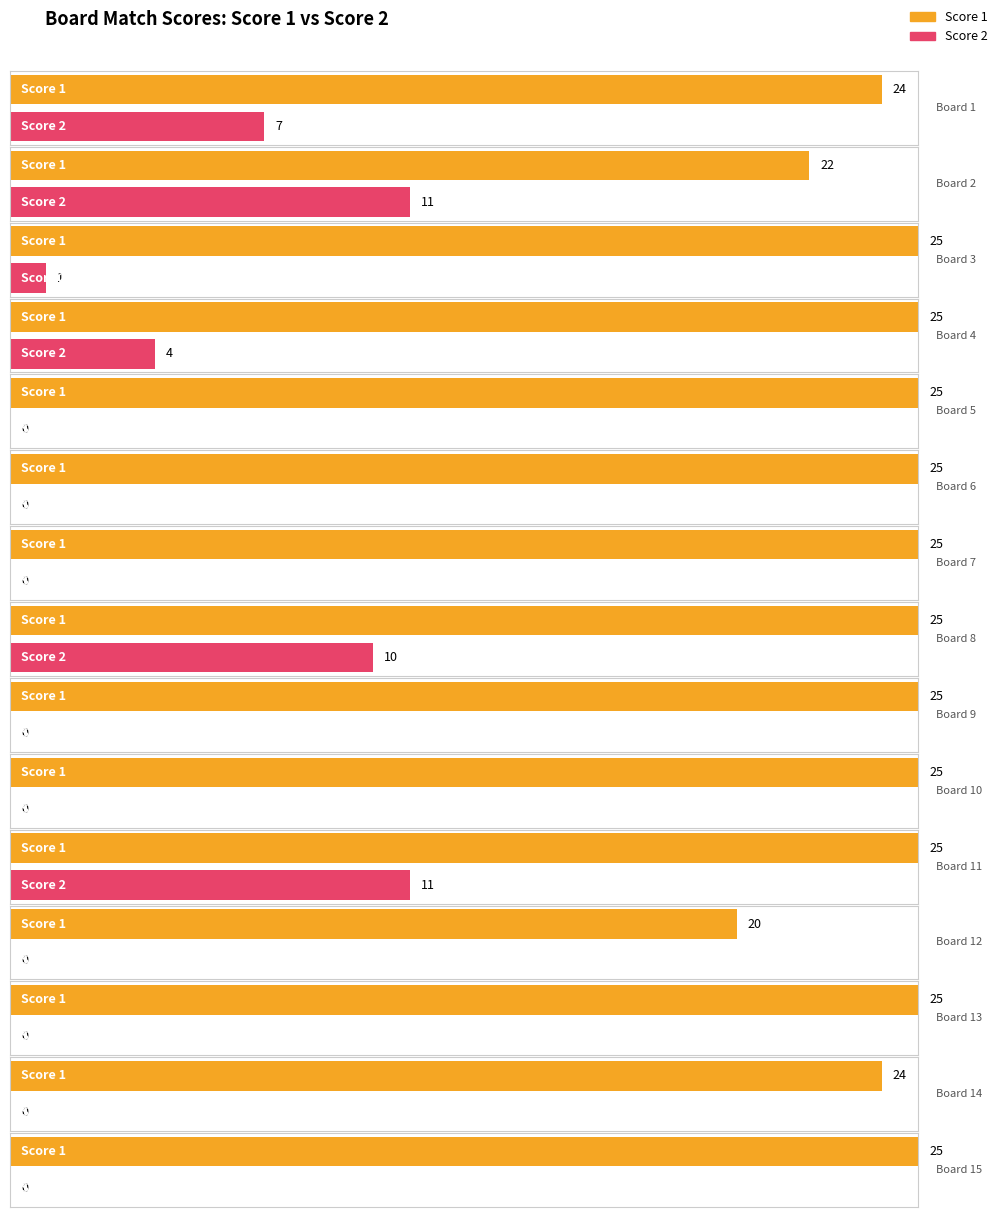

Are the bars horizontal?

Yes